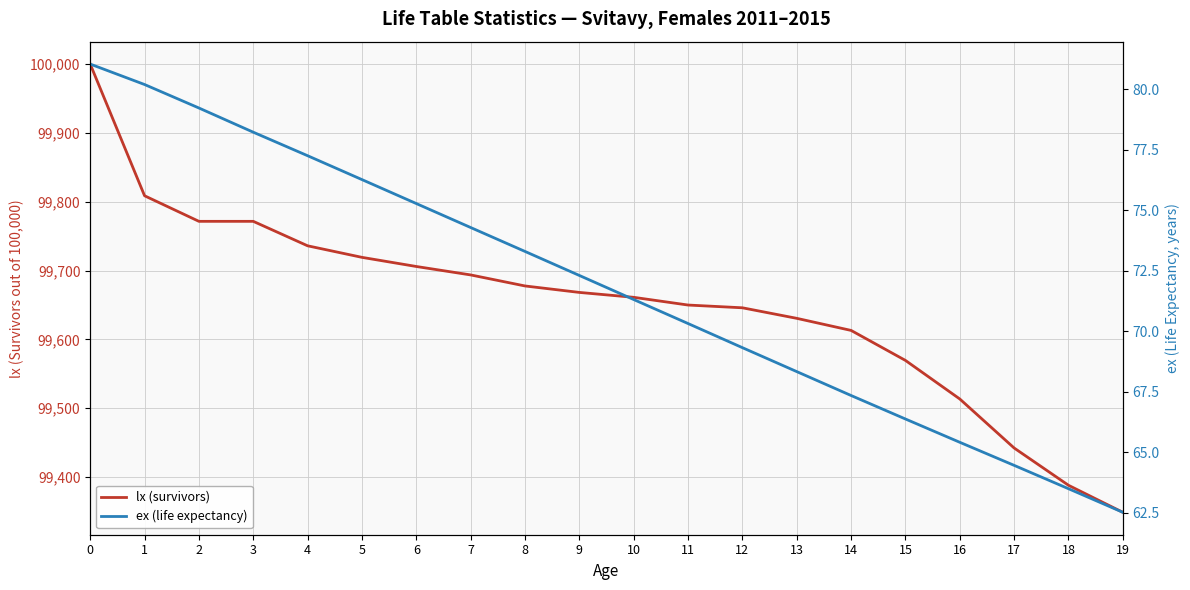

Reading left to right, transcribe all the data shown in this chart.

lx (survivors): 100000.0	99808.6	99771.5	99771.5	99735.9	99719.2	99705.9	99693.6	99677.6	99668.2	99661.1	99649.9	99645.9	99630.5	99613.0	99569.4	99513.3	99442.1	99387.9	99348.7
ex (life expectancy): 81.0	80.2	79.2	78.2	77.3	76.3	75.3	74.3	73.3	72.3	71.3	70.3	69.3	68.3	67.3	66.4	65.4	64.5	63.5	62.5